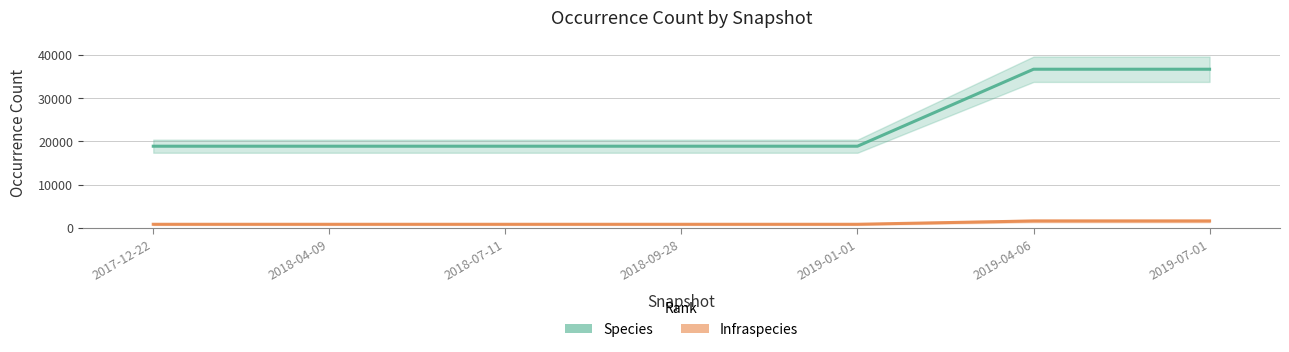

What is the difference between the Infraspecies values at 2018-09-28 and 2019-07-01?

765